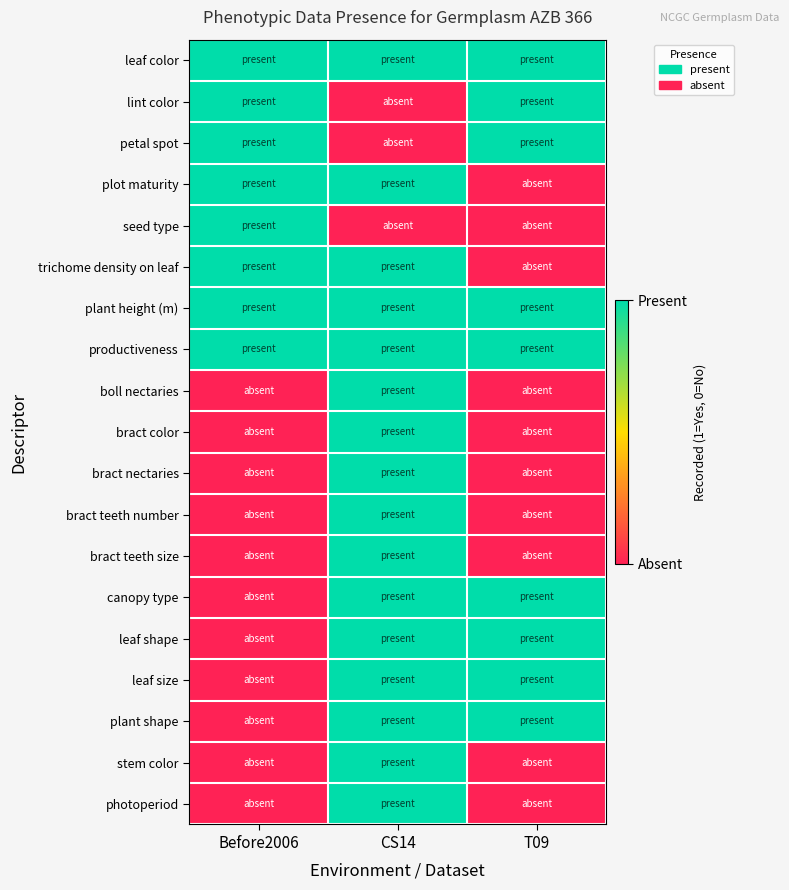

Reading right to left, list all the values displayed in this chart.

leaf color: T09=1	CS14=1	Before2006=1
lint color: T09=1	CS14=0	Before2006=1
petal spot: T09=1	CS14=0	Before2006=1
plot maturity: T09=0	CS14=1	Before2006=1
seed type: T09=0	CS14=0	Before2006=1
trichome density on leaf: T09=0	CS14=1	Before2006=1
plant height (m): T09=1	CS14=1	Before2006=1
productiveness: T09=1	CS14=1	Before2006=1
boll nectaries: T09=0	CS14=1	Before2006=0
bract color: T09=0	CS14=1	Before2006=0
bract nectaries: T09=0	CS14=1	Before2006=0
bract teeth number: T09=0	CS14=1	Before2006=0
bract teeth size: T09=0	CS14=1	Before2006=0
canopy type: T09=1	CS14=1	Before2006=0
leaf shape: T09=1	CS14=1	Before2006=0
leaf size: T09=1	CS14=1	Before2006=0
plant shape: T09=1	CS14=1	Before2006=0
stem color: T09=0	CS14=1	Before2006=0
photoperiod: T09=0	CS14=1	Before2006=0